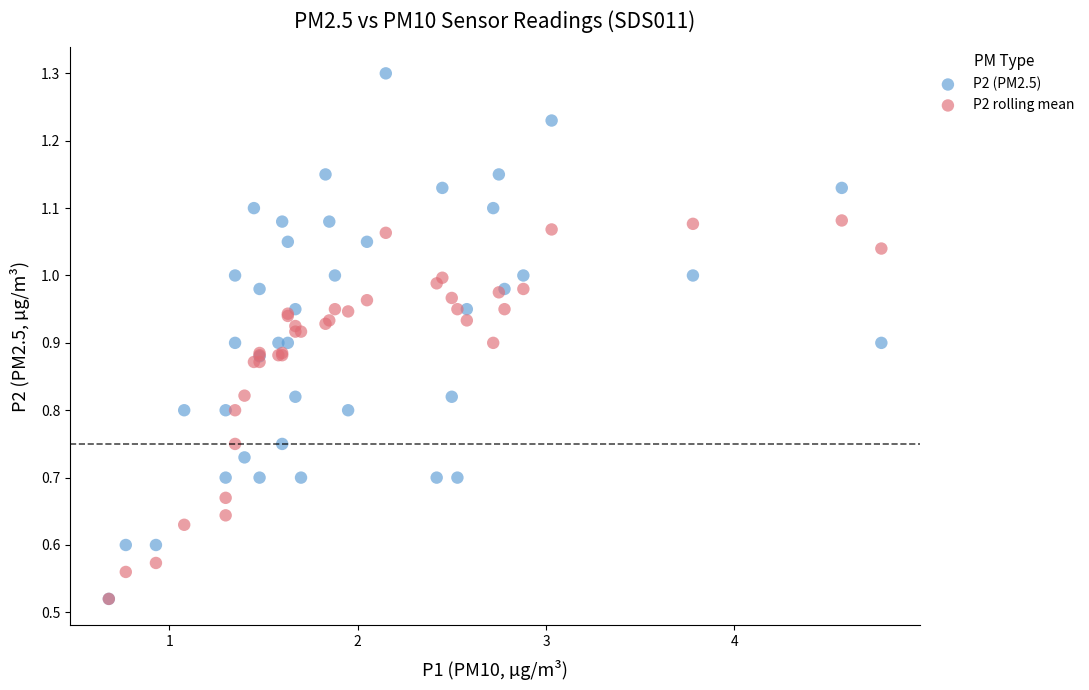

Which series has the largest Y range (max minus min)?

P2 (PM2.5)